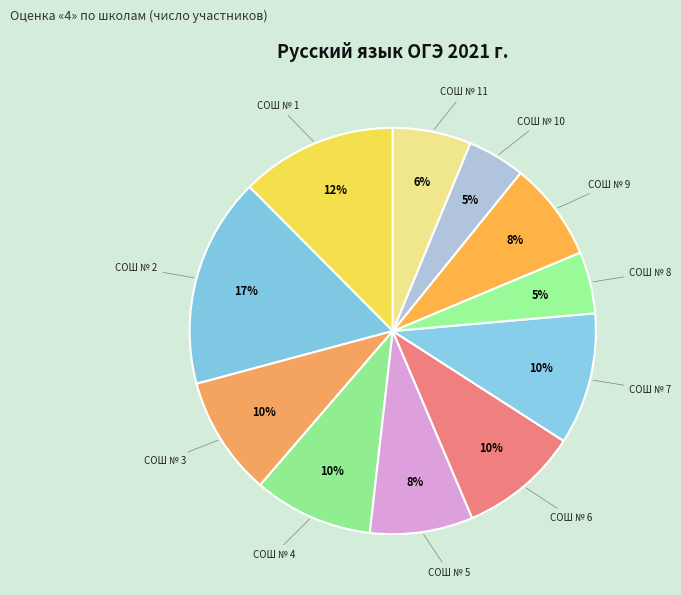

Between СОШ № 6 and СОШ № 10, which is larger?

СОШ № 6